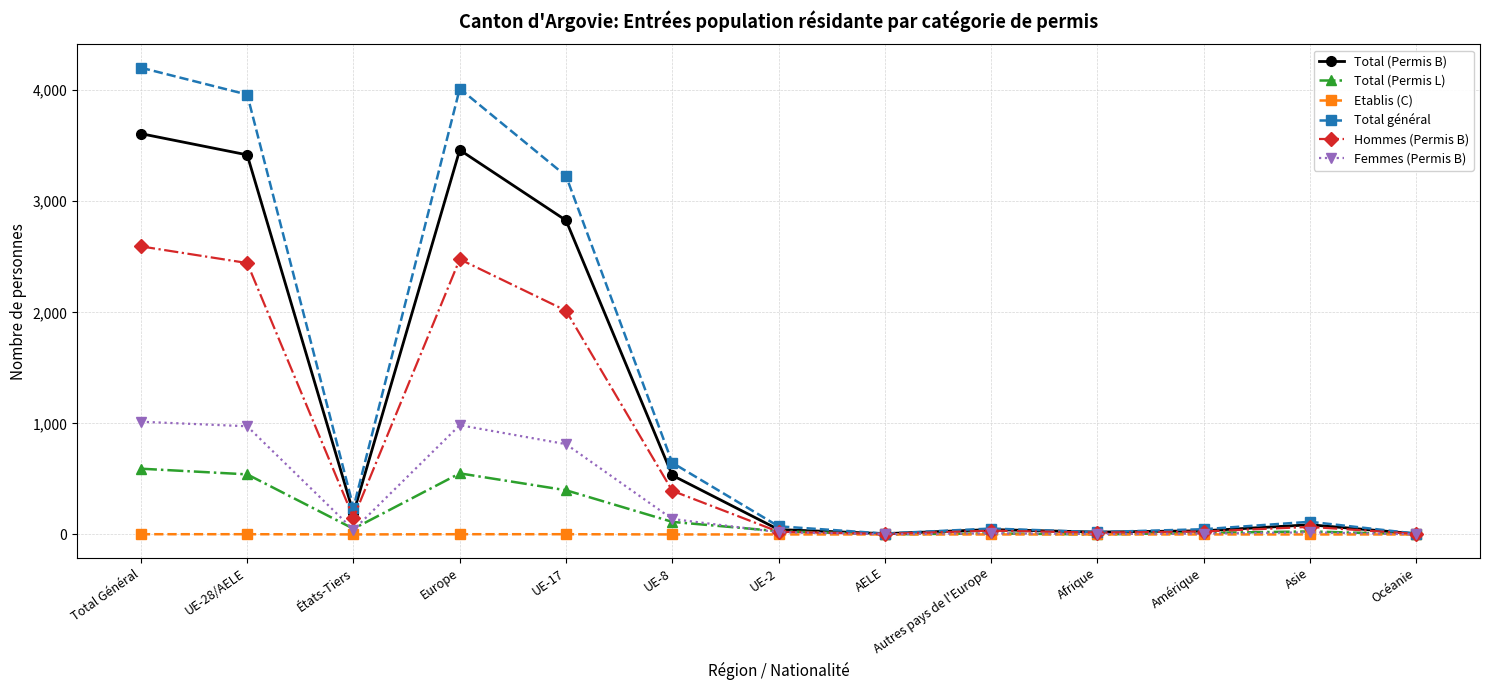

How many lines are shown in the chart?

6